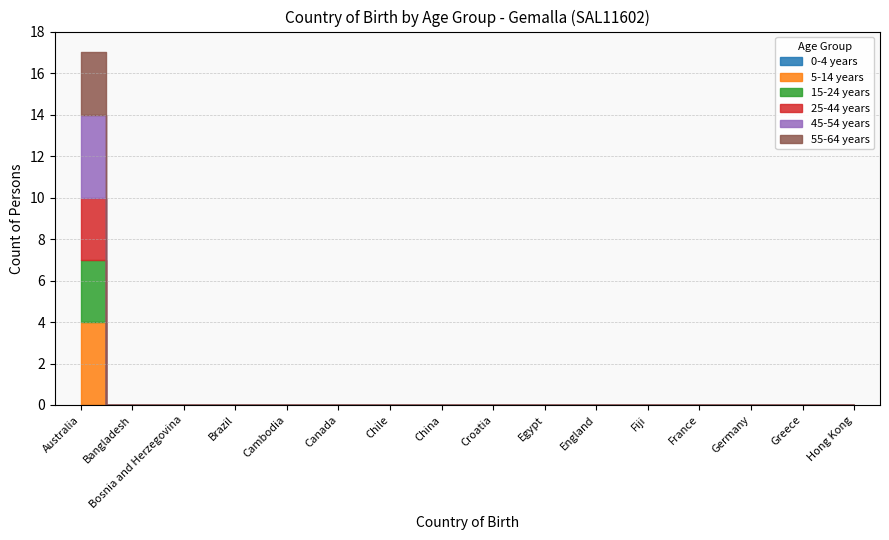

The value of 15-24 years at France is 0. True or false?

True